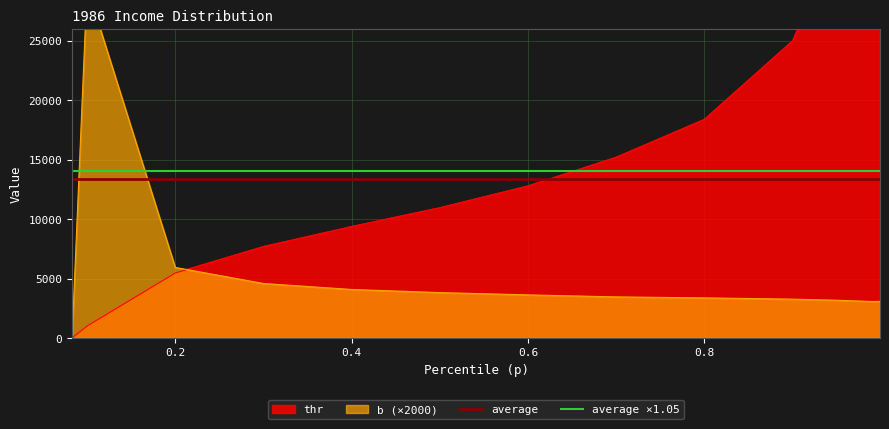

Is it true that average ×1.05 equals 20067.6 at 0.2?

False